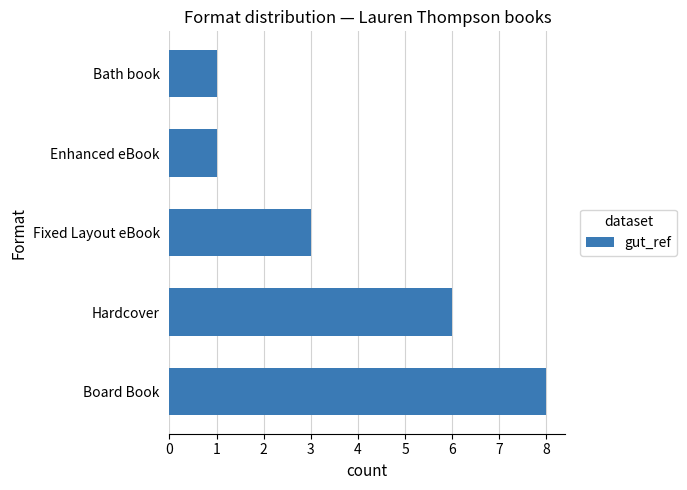

Reading top to bottom, extract all data points from this chart.

Bath book=1	Enhanced eBook=1	Fixed Layout eBook=3	Hardcover=6	Board Book=8